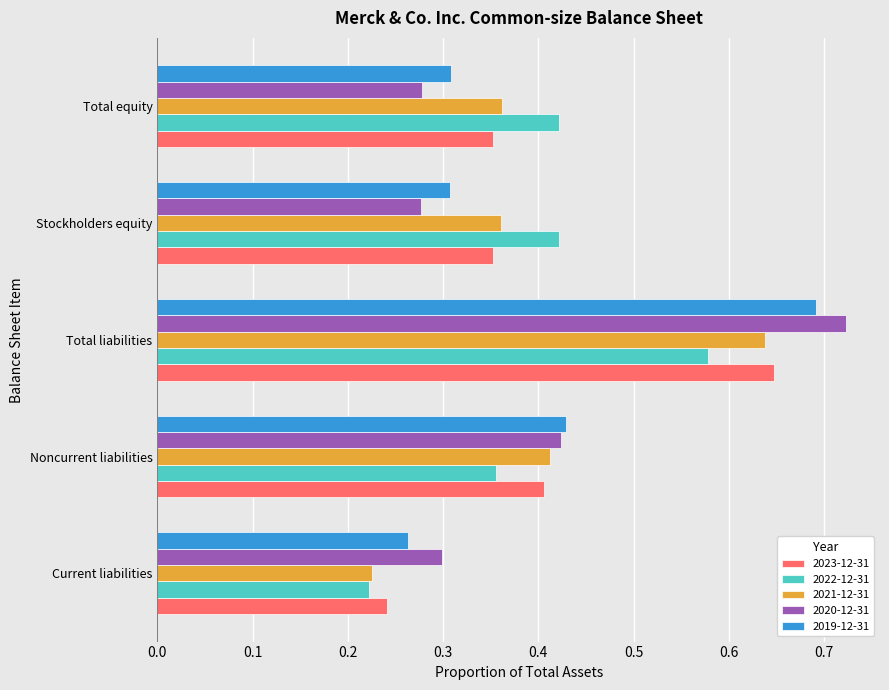

Which series has the largest range (max minus min)?

2020-12-31